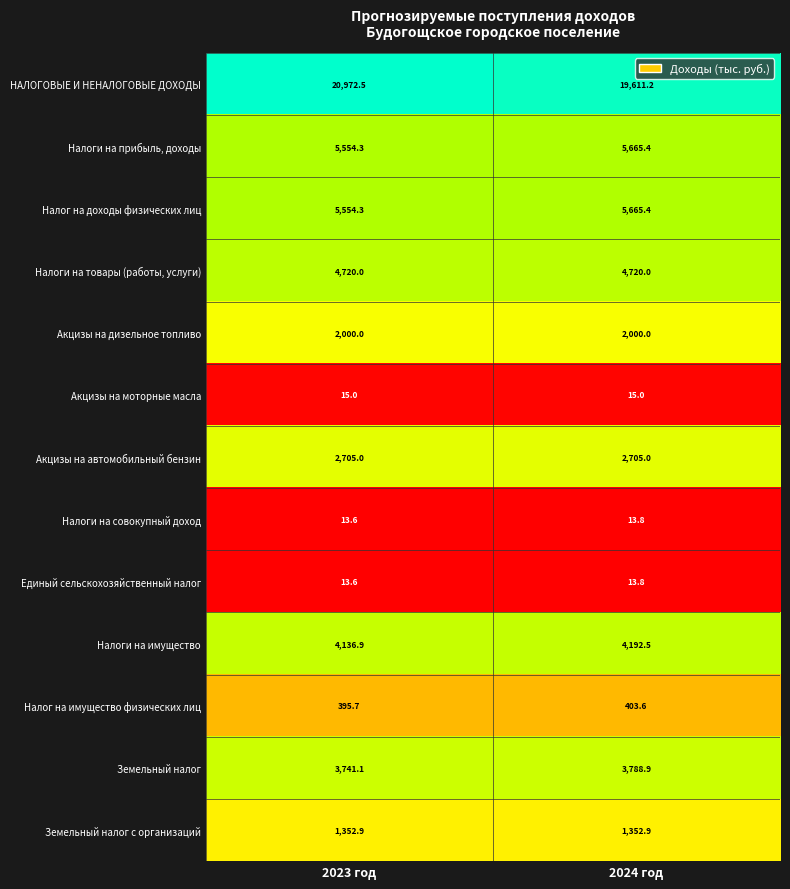

Reading right to left, extract all data points from this chart.

НАЛОГОВЫЕ И НЕНАЛОГОВЫЕ ДОХОДЫ: 2024 год=19611.2	2023 год=20972.5
Налоги на прибыль, доходы: 2024 год=5665.4	2023 год=5554.3
Налог на доходы физических лиц: 2024 год=5665.4	2023 год=5554.3
Налоги на товары (работы, услуги): 2024 год=4720.0	2023 год=4720.0
Акцизы на дизельное топливо: 2024 год=2000.0	2023 год=2000.0
Акцизы на моторные масла: 2024 год=15.0	2023 год=15.0
Акцизы на автомобильный бензин: 2024 год=2705.0	2023 год=2705.0
Налоги на совокупный доход: 2024 год=13.8	2023 год=13.6
Единый сельскохозяйственный налог: 2024 год=13.8	2023 год=13.6
Налоги на имущество: 2024 год=4192.5	2023 год=4136.9
Налог на имущество физических лиц: 2024 год=403.6	2023 год=395.7
Земельный налог: 2024 год=3788.9	2023 год=3741.1
Земельный налог с организаций: 2024 год=1352.9	2023 год=1352.9